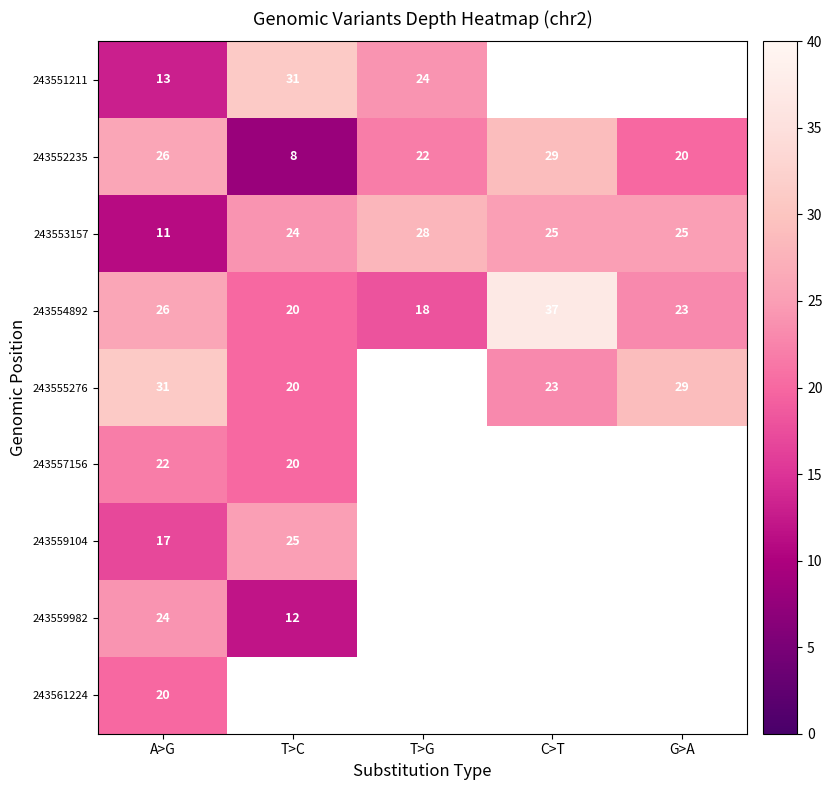

The value of 243553157 at T>C is 11.1. True or false?

False